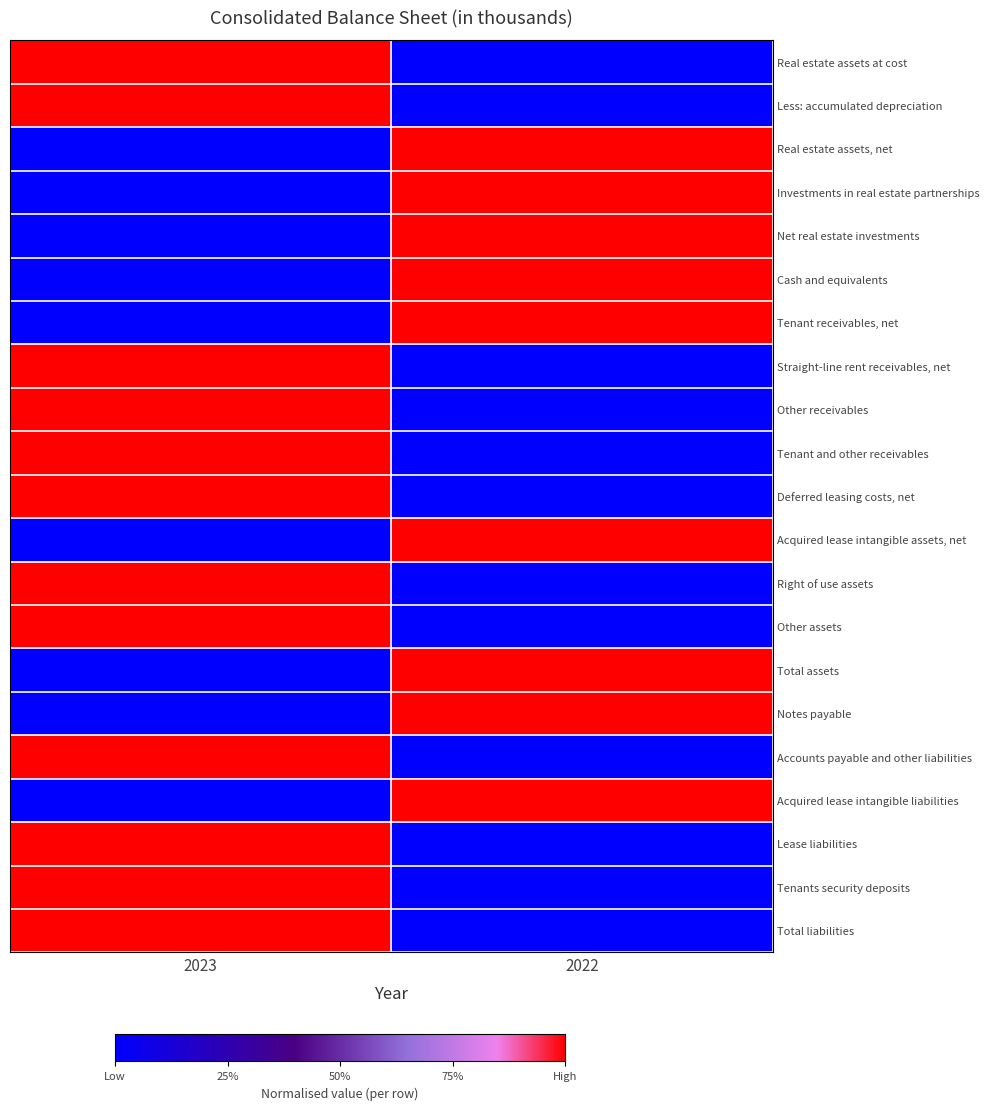

What is the spread (max minus min) of values at 2023?

1